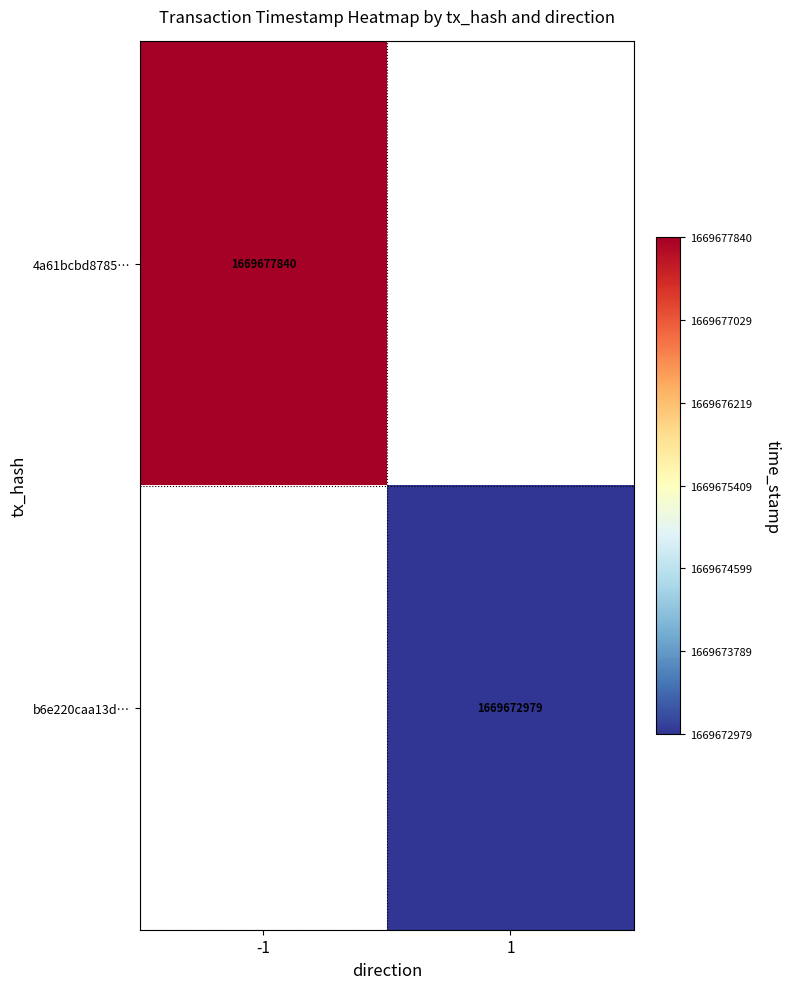

What is the maximum value shown in the chart?

1669677840.0